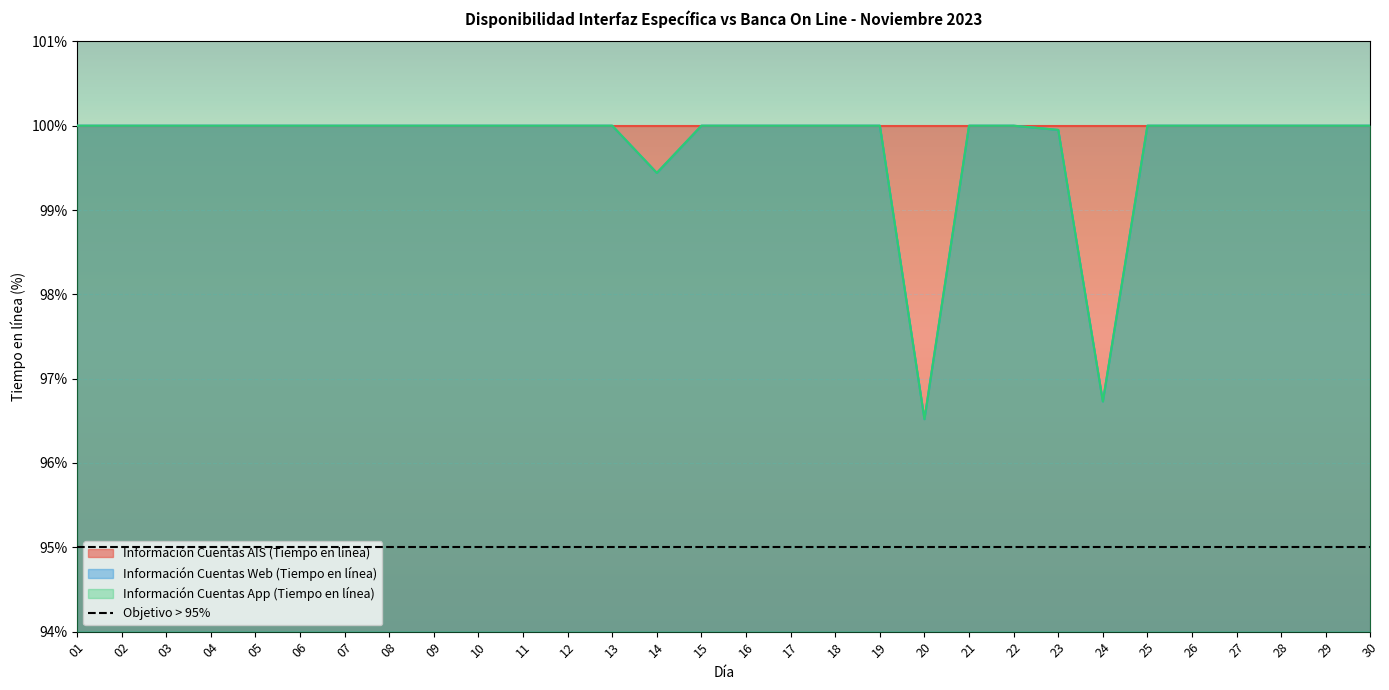

Which label corresponds to the smallest value in the chart?

20